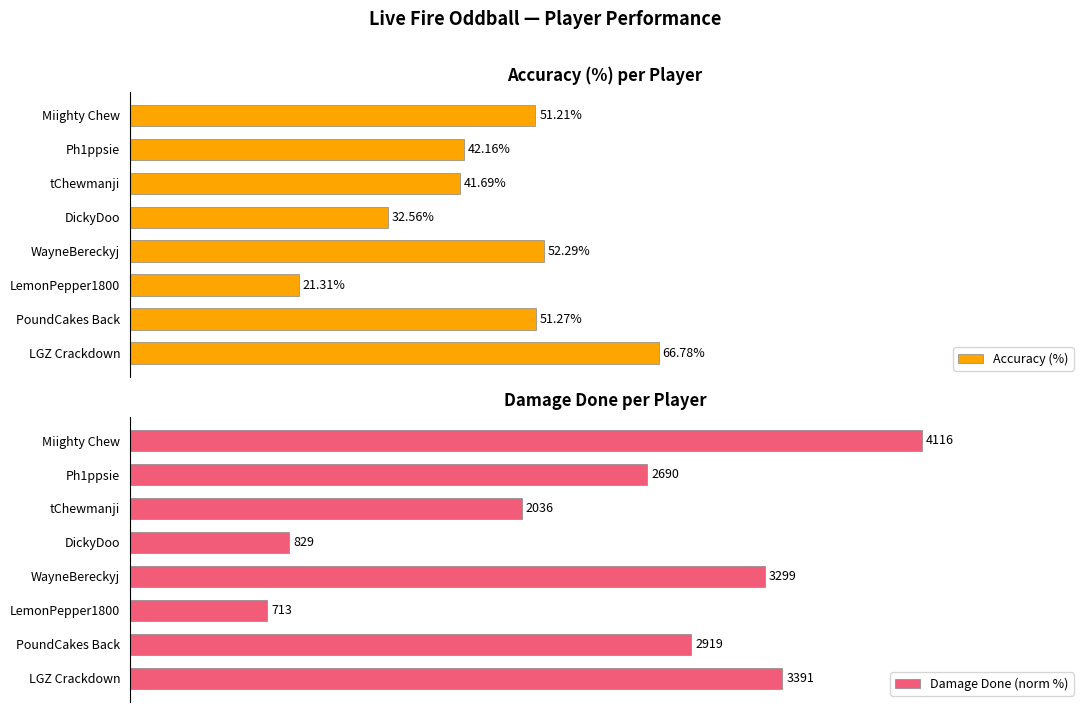

What are all the series names shown in the legend?

Accuracy (%), Damage Done (norm %)